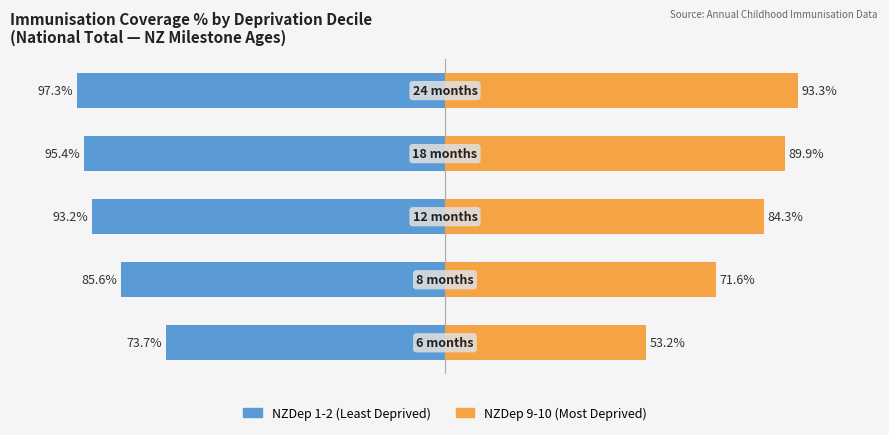

Count the number of data series in this chart.

2